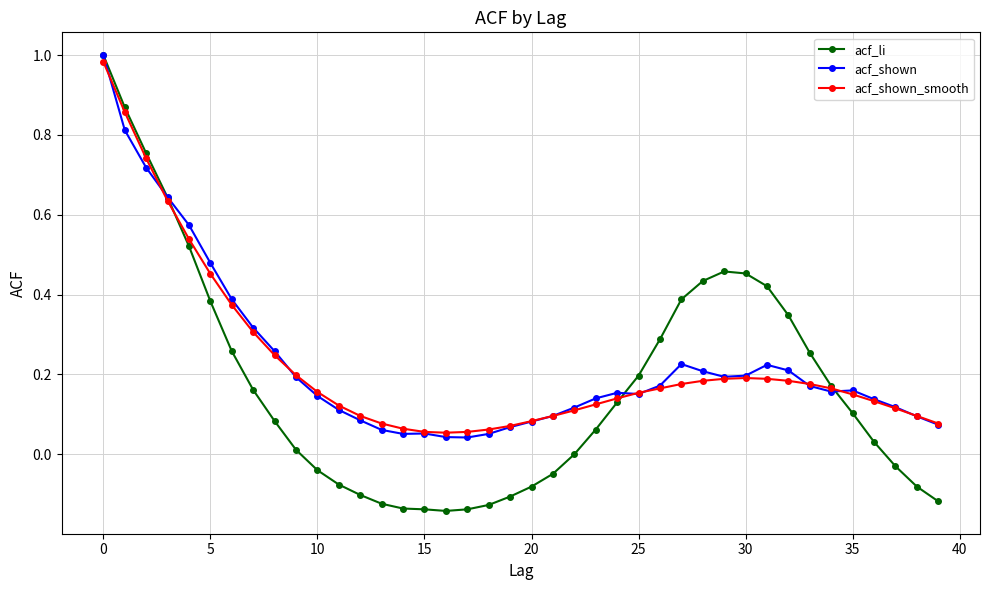

What is the label of the 39th point from the left?

38